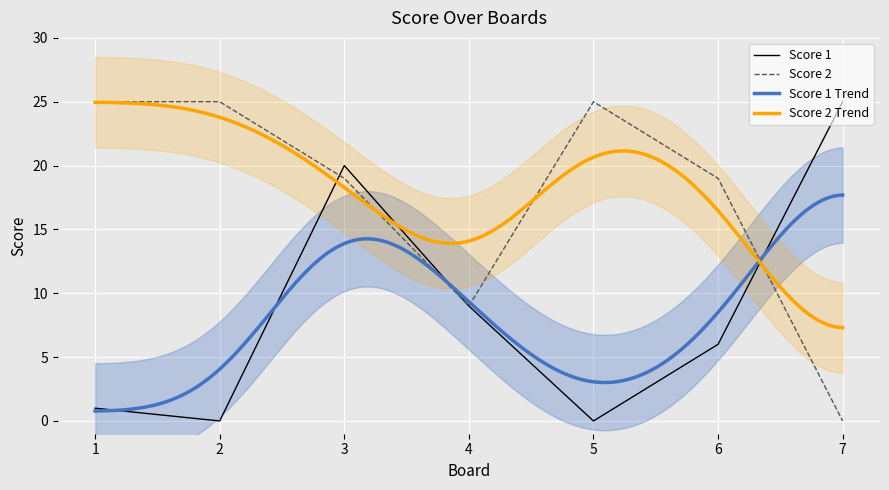

The value of Score 1 at 2 is -17. True or false?

False